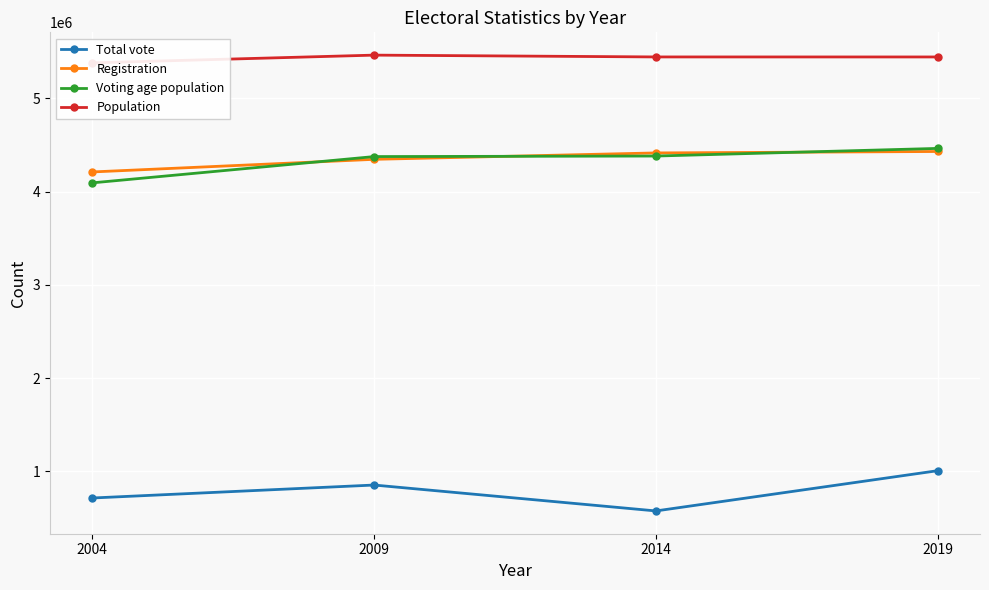

What is the highest value of the Registration series?

4429801